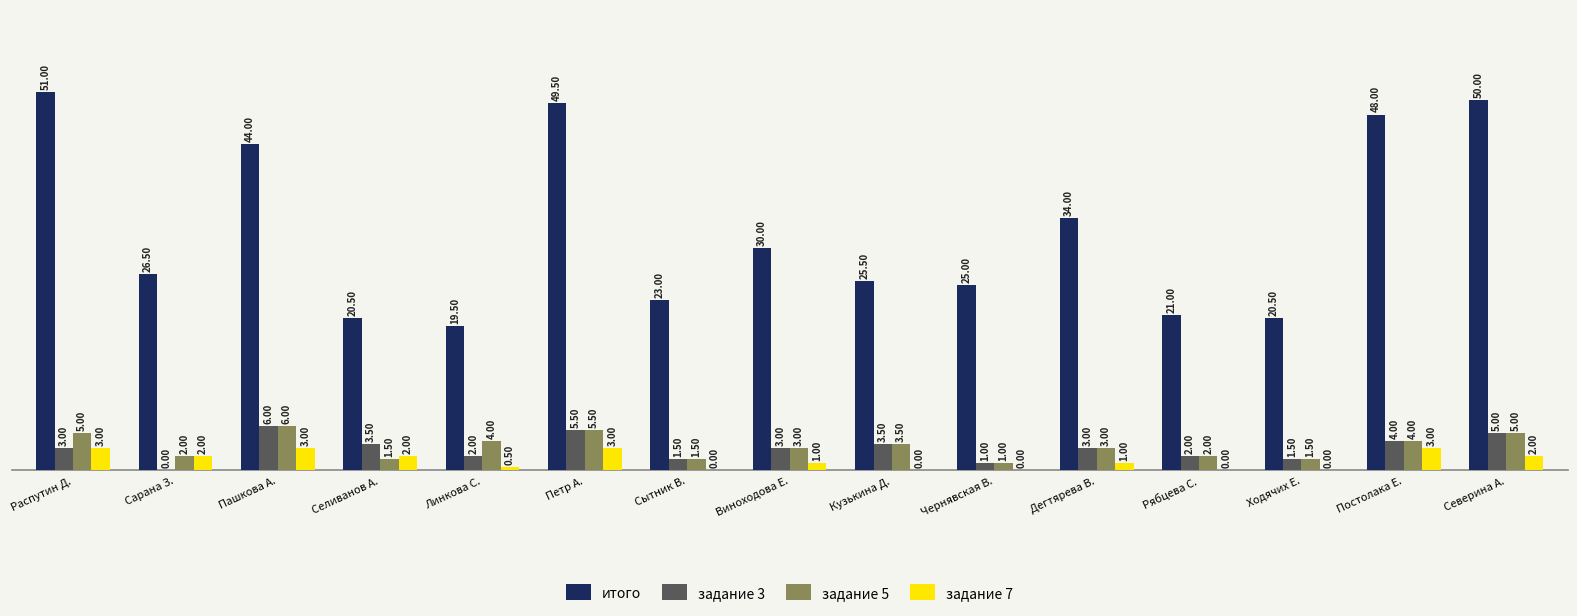

Are the bars horizontal?

No